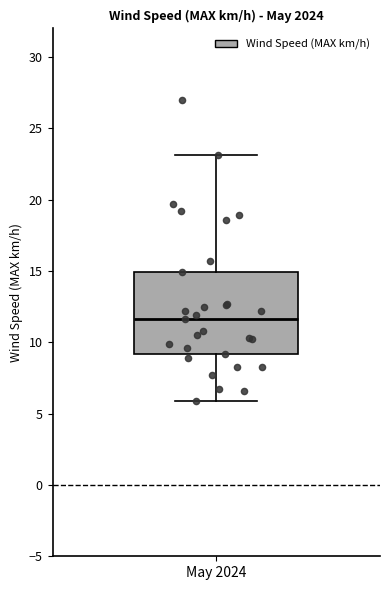

Where does the median line of the box for May 2024 sit on the y-axis? The values are not printed on the chart, so give them approximately, as read against the axis.

11.5